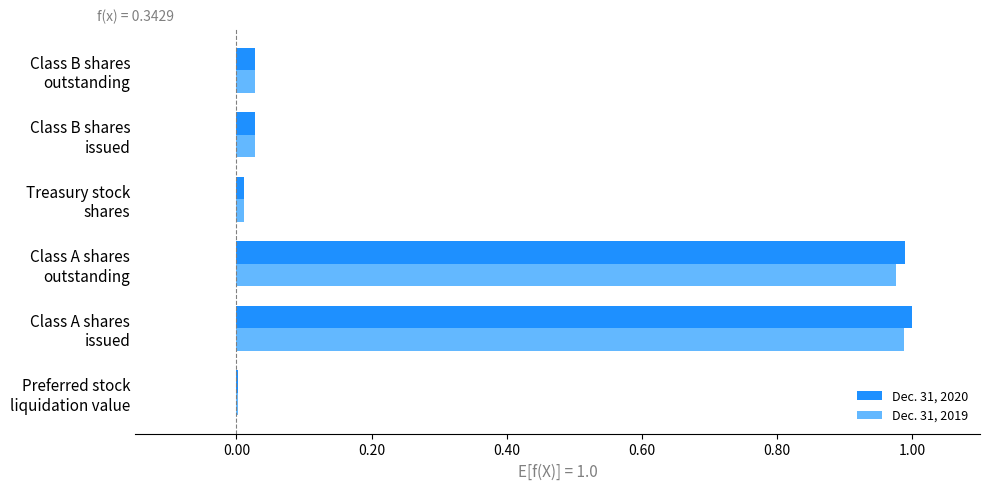

What is the sum of all Dec. 31, 2019 values?

2.0